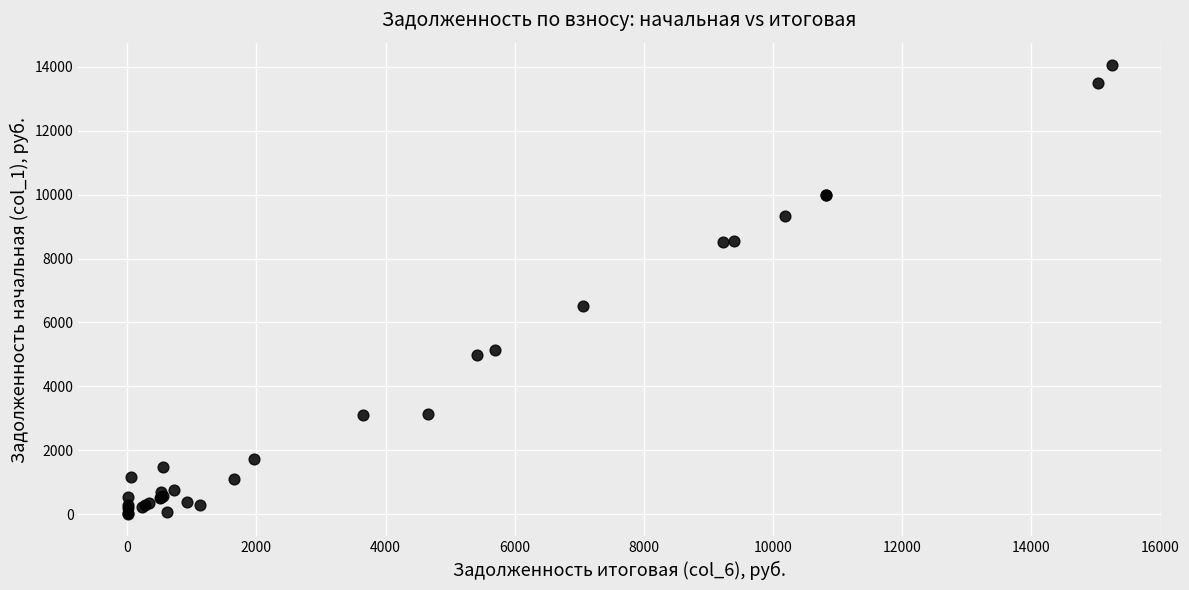

What Y value in the scatter plot is closest to 7030?

6508.8